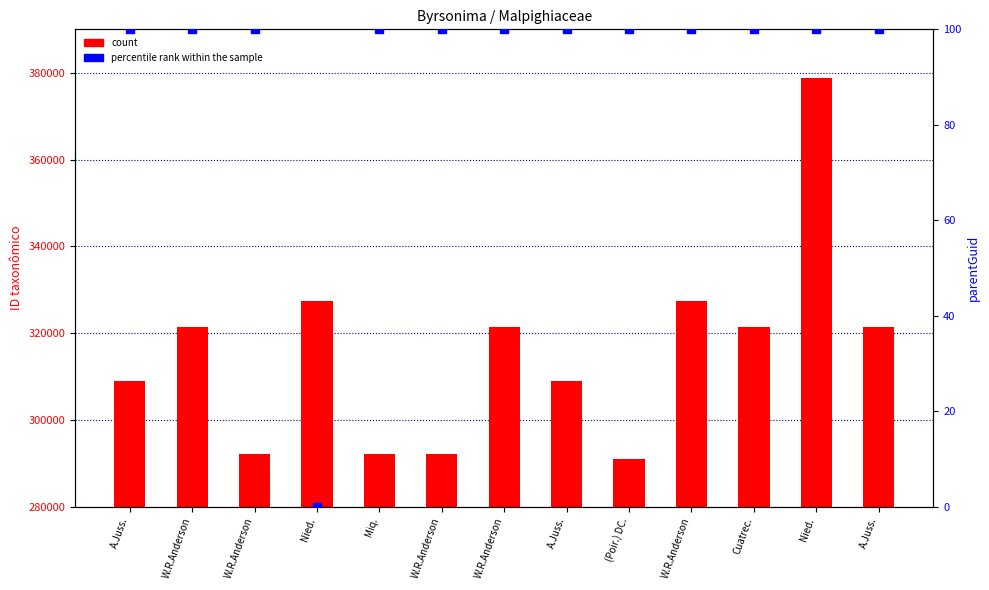

Which series has the widest spread of Y values?

count